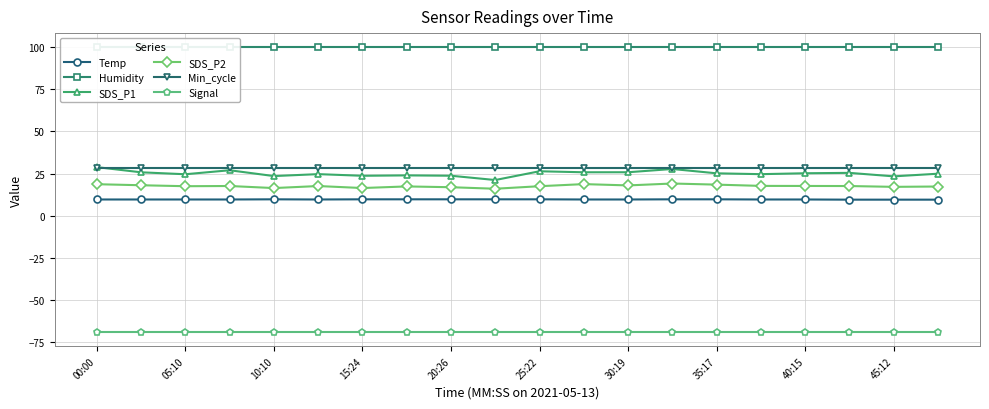

Does the chart display data point markers on the line(s)?

Yes